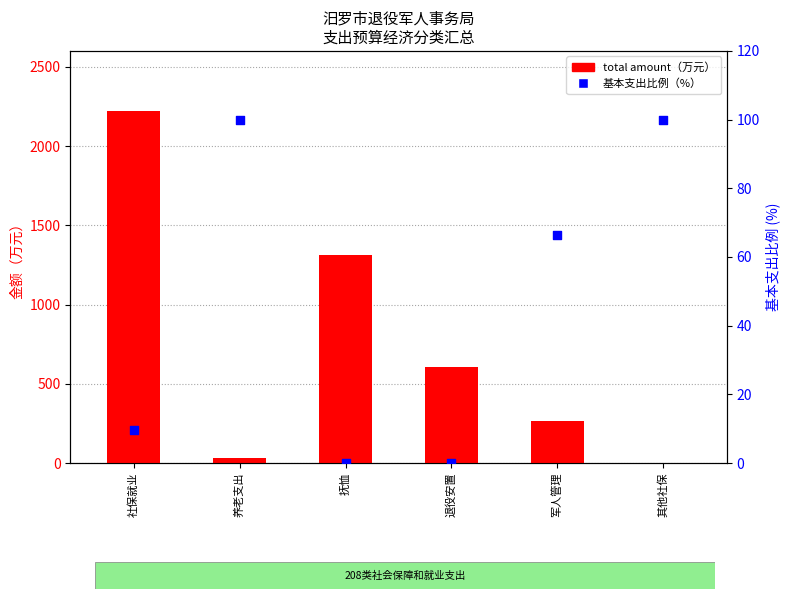

At which category is the sum across all series the highest?

社保就业